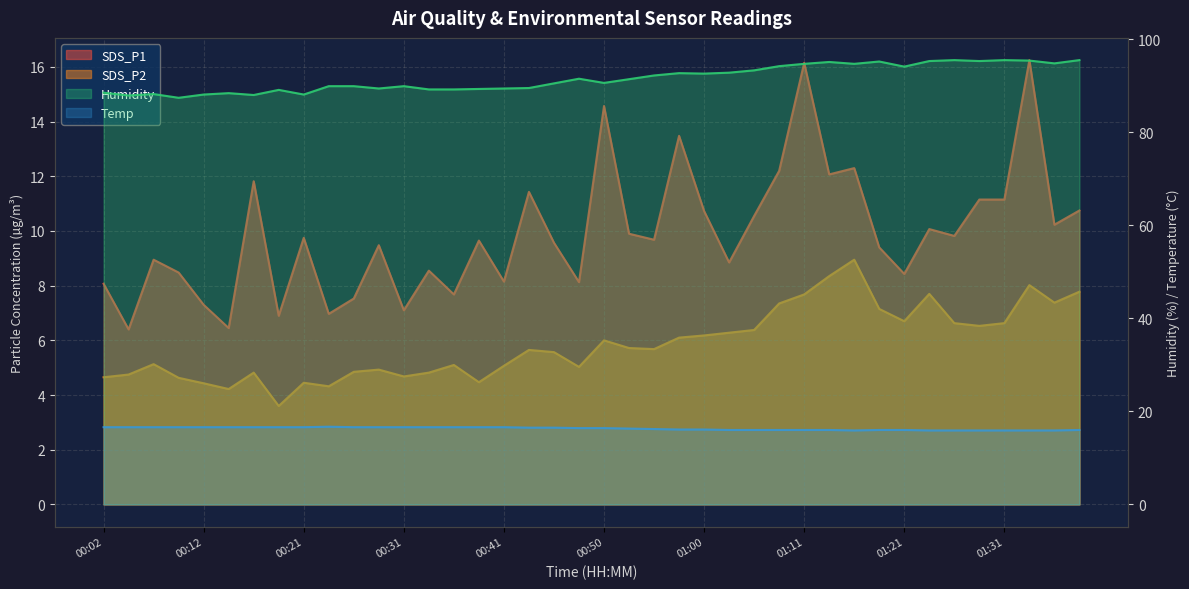

How many lines are shown in the chart?

4